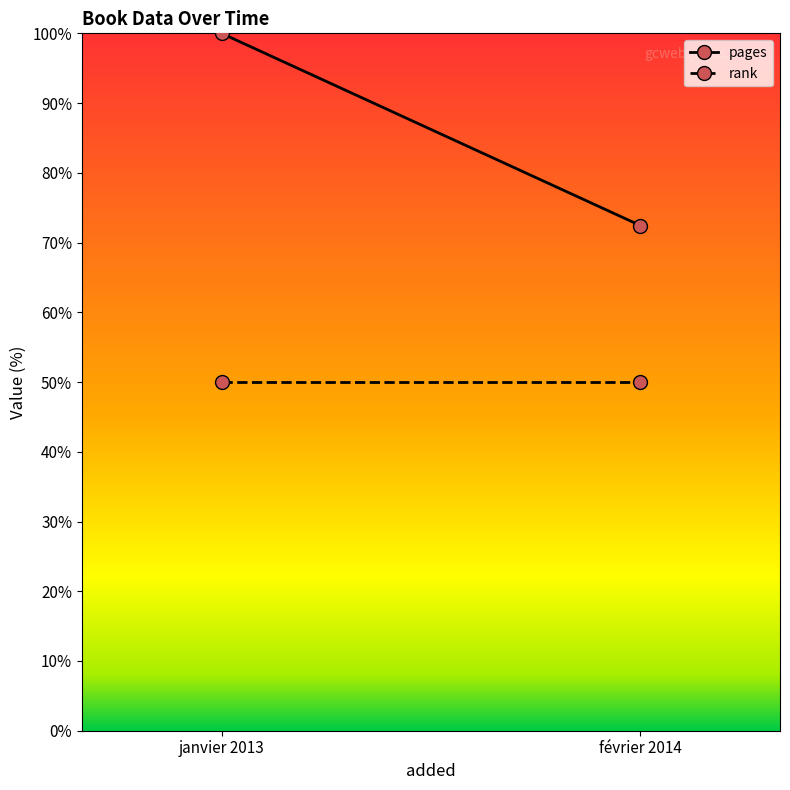

Rank the series by their average value, from lowest to highest.

rank, pages